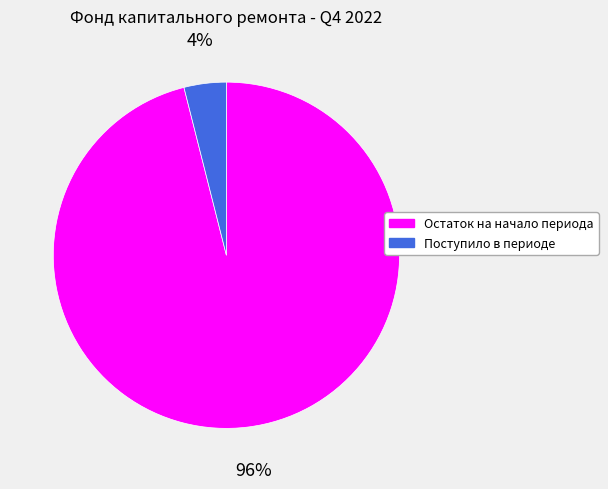

Combined, do Остаток на начало периода and Поступило в периоде account for over 50%?

Yes